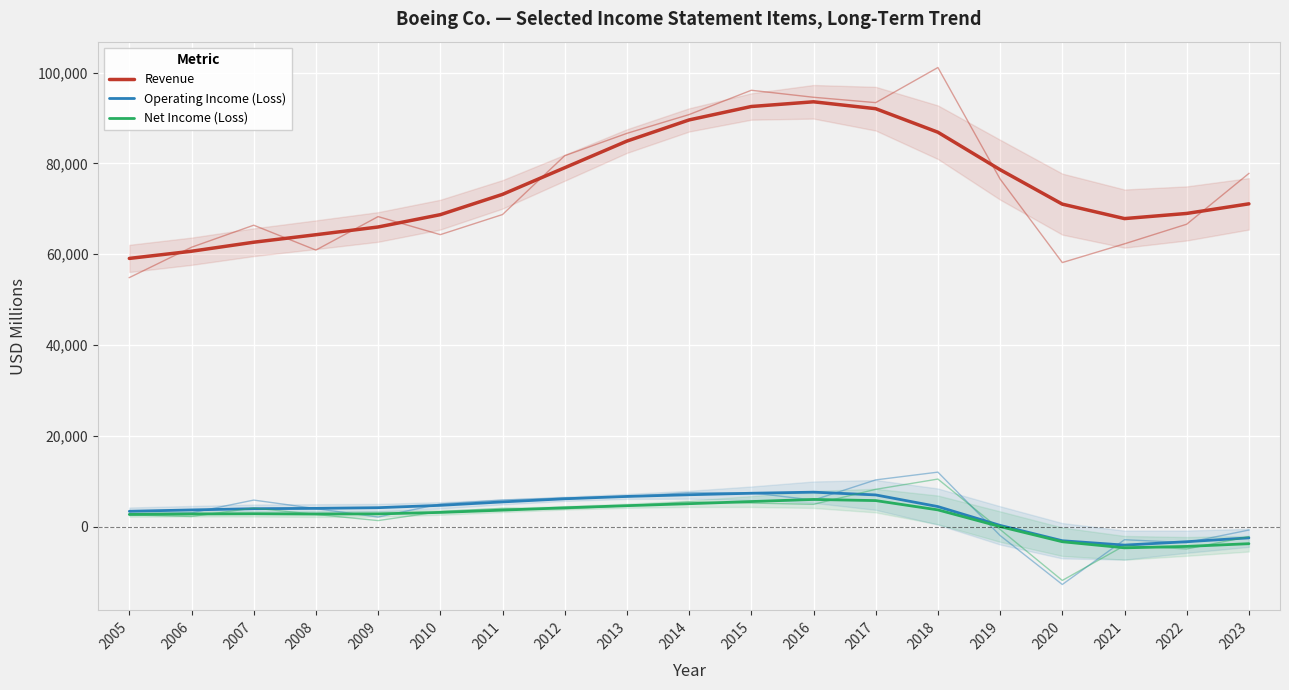

What is the difference between the second highest and second lowest values in the Operating Income (Loss) series?

10673.2